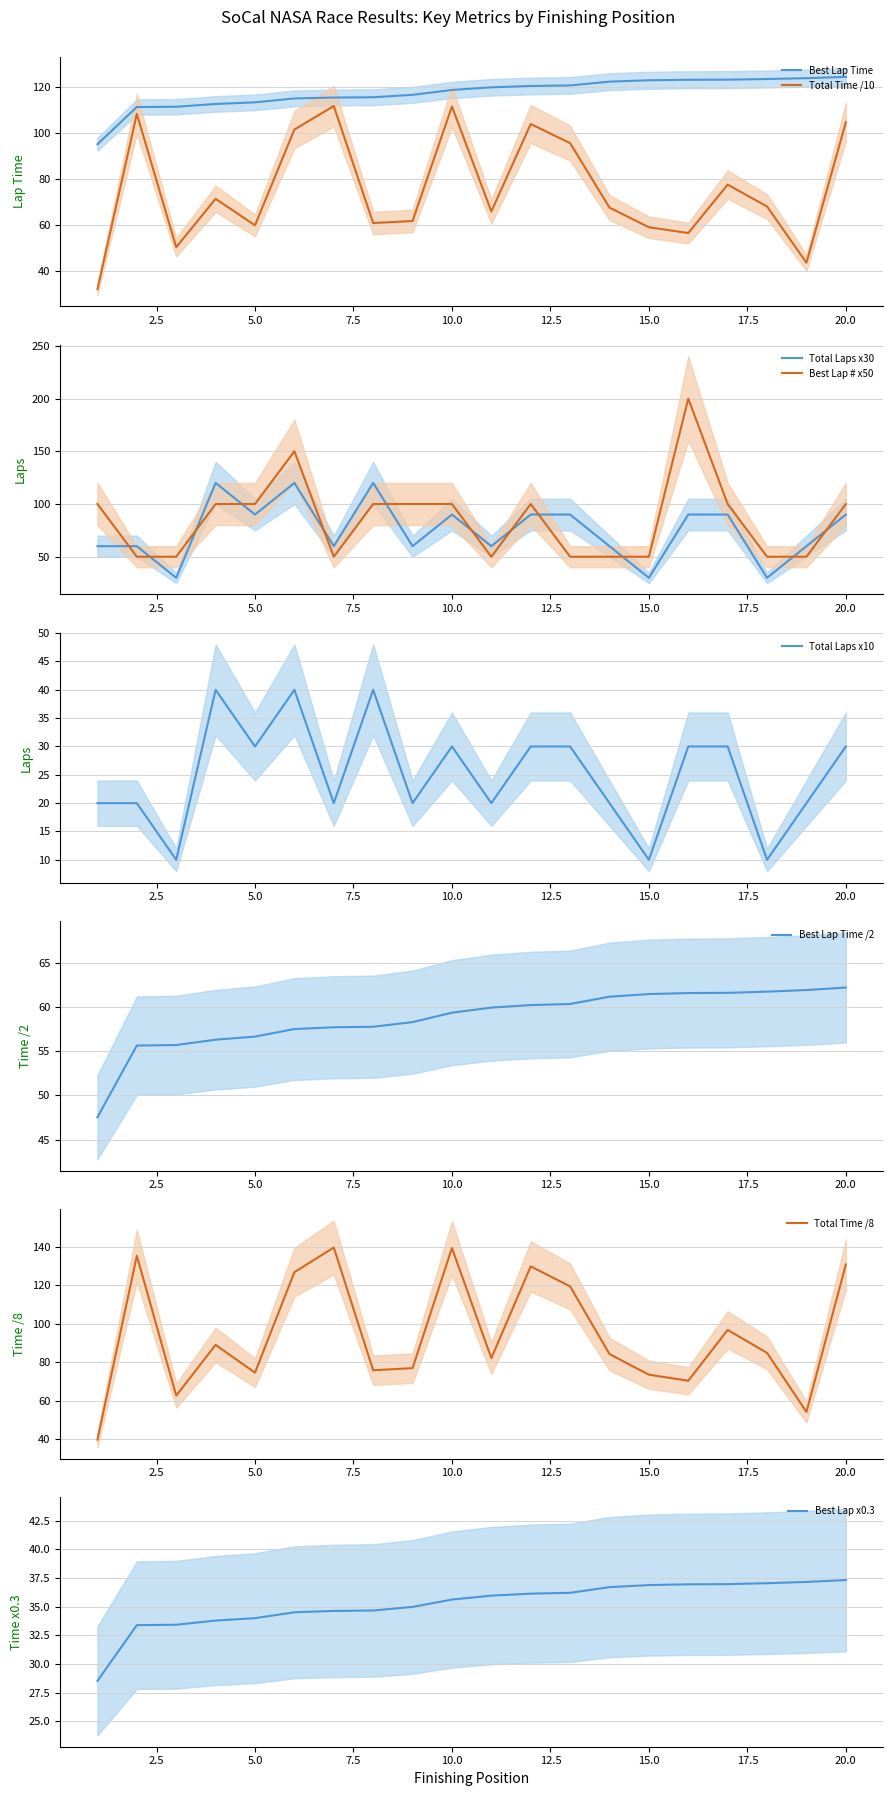

The value of Total Time at 17 is 130.1. True or false?

False